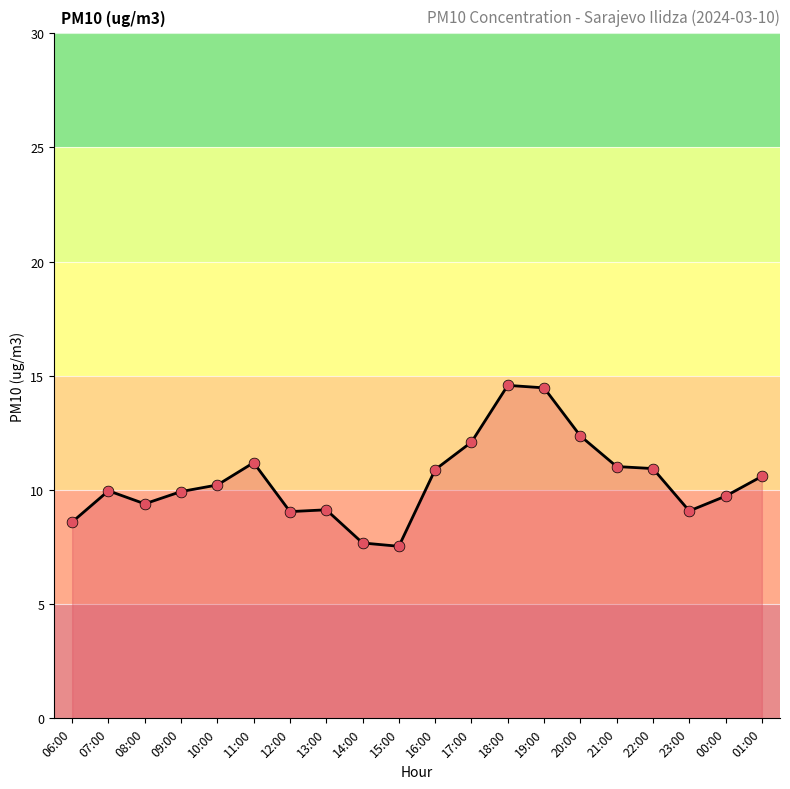

What is the change in value from 07:00 to 20:00?

+2.4